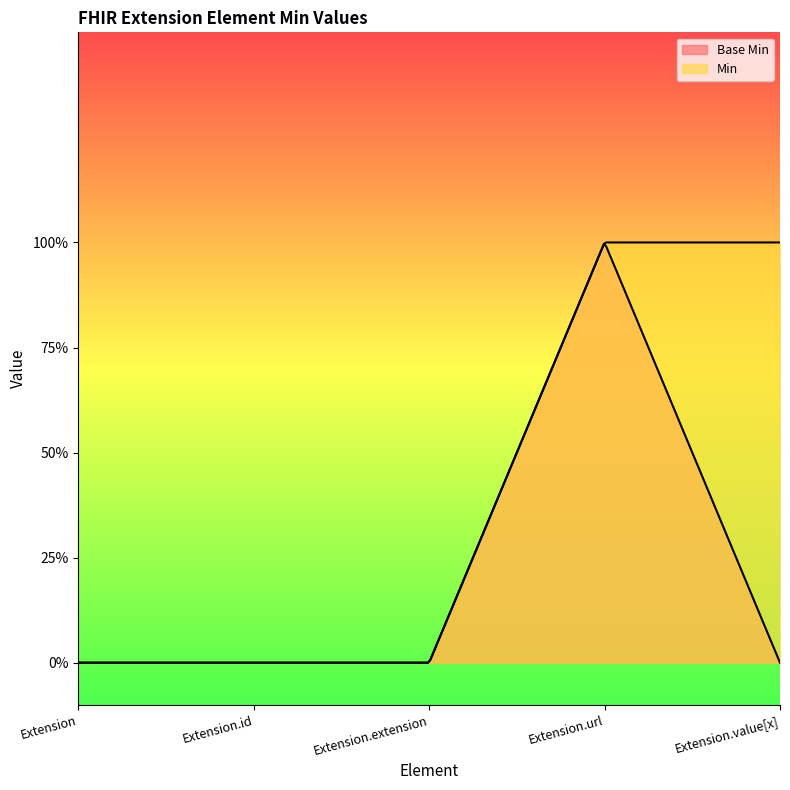

What is the label of the 4th point from the left?

Extension.url